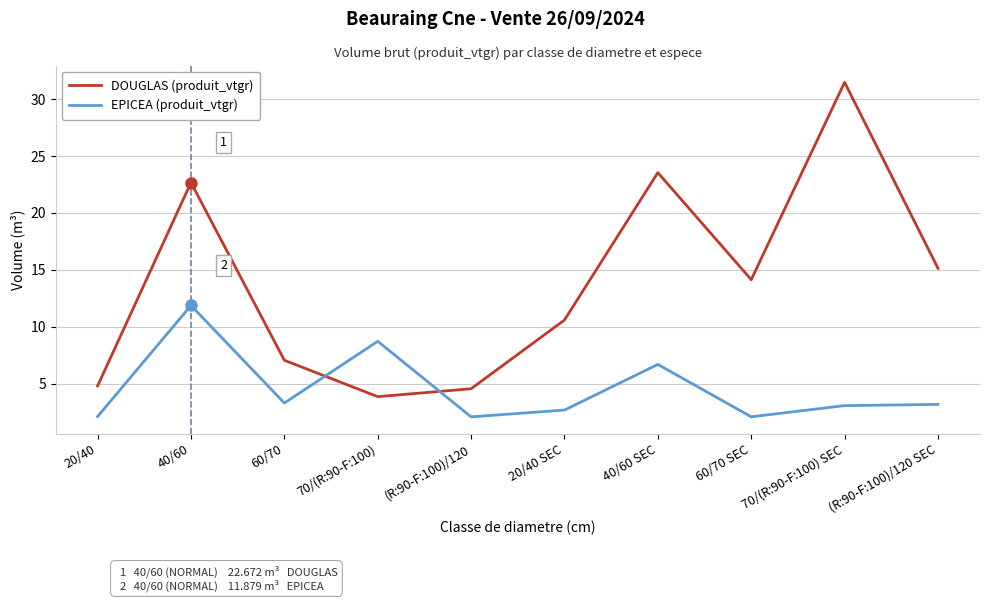

What is the difference between the DOUGLAS (produit_vtgr) values at 60/70 and 20/40?

2.3